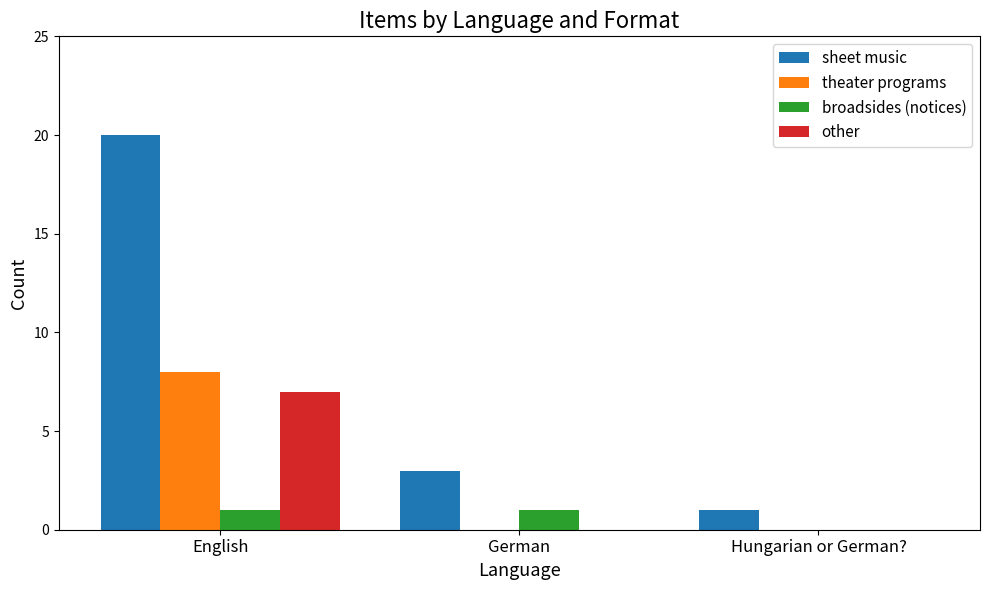

How many other values are between 0 and 7?

3